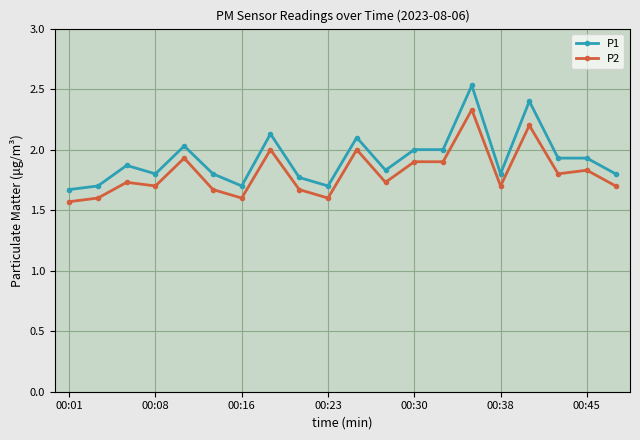

What is the sum of all P2 values?

36.2